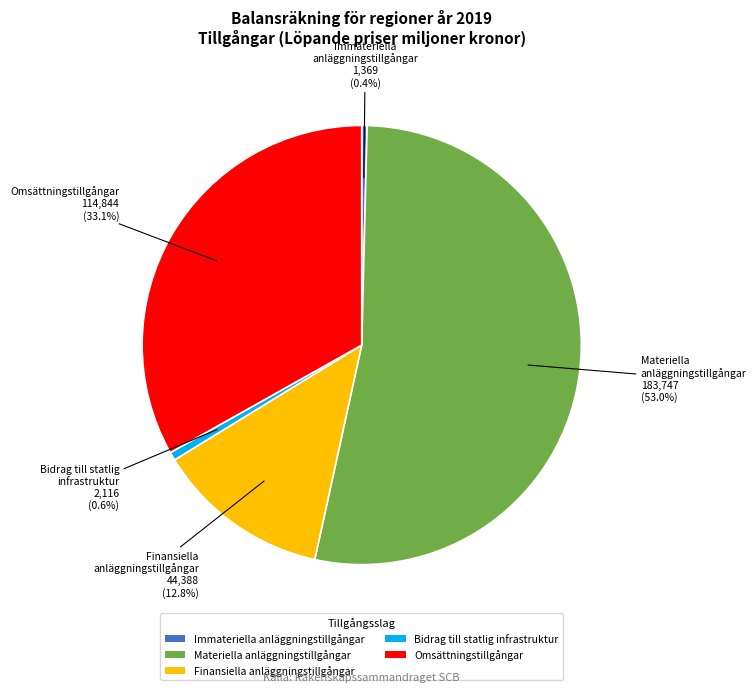

True or false: Materiella anläggningstillgångar accounts for 53% of the total.

True